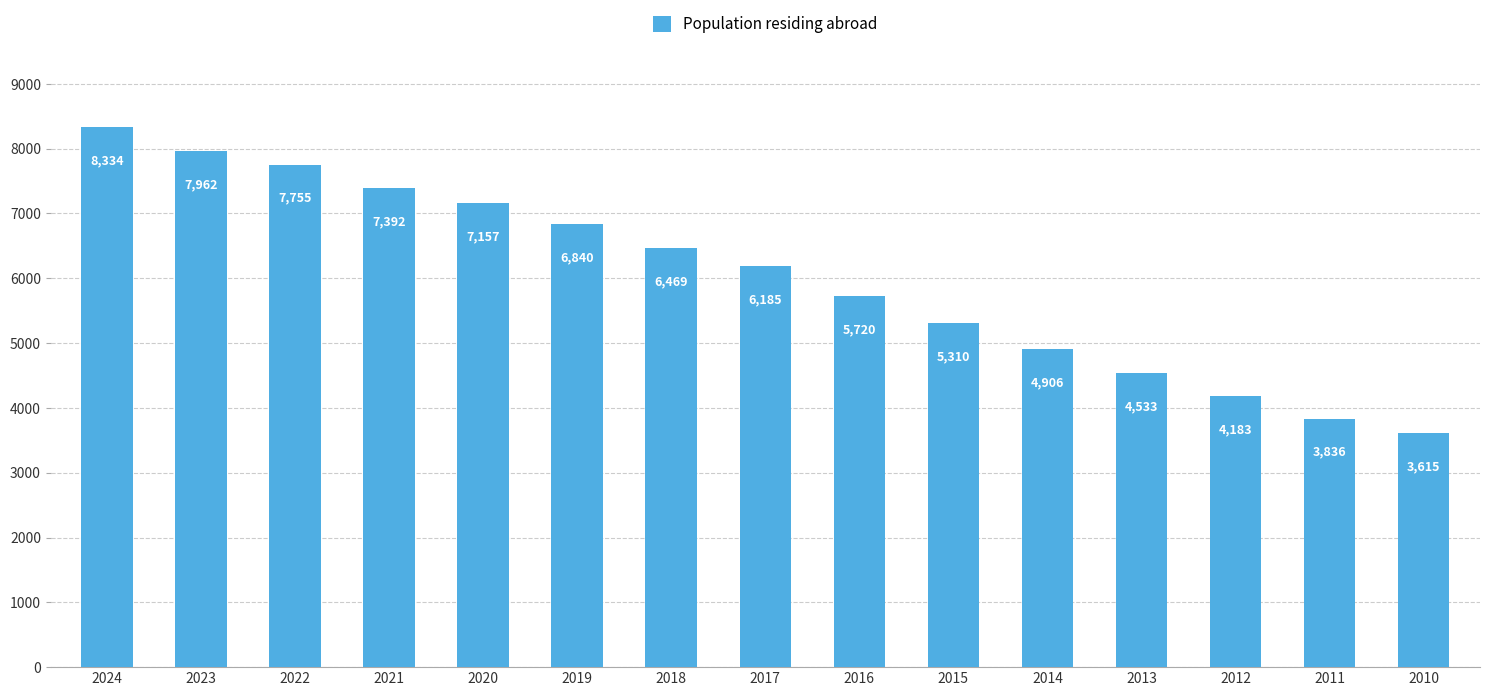

What is the greatest value displayed?

8334